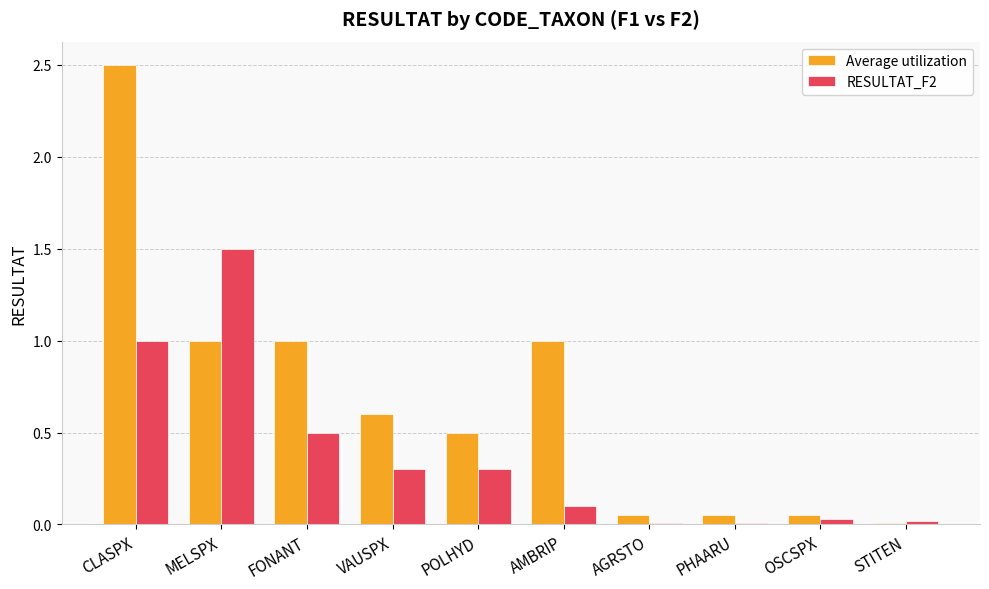

Read the Average utilization value at AMBRIP.

1.0